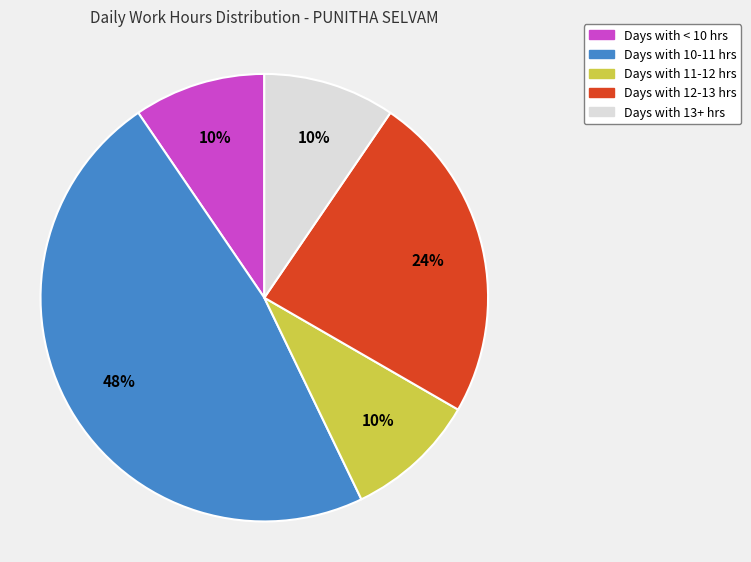

Does any single category account for the majority?

No